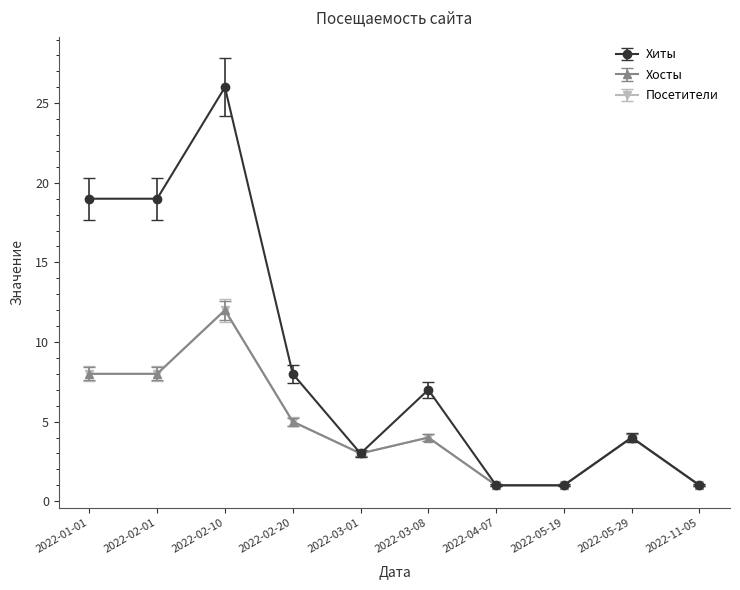

True or false: Хиты has a value of 0.3 at 2022-05-19.

False